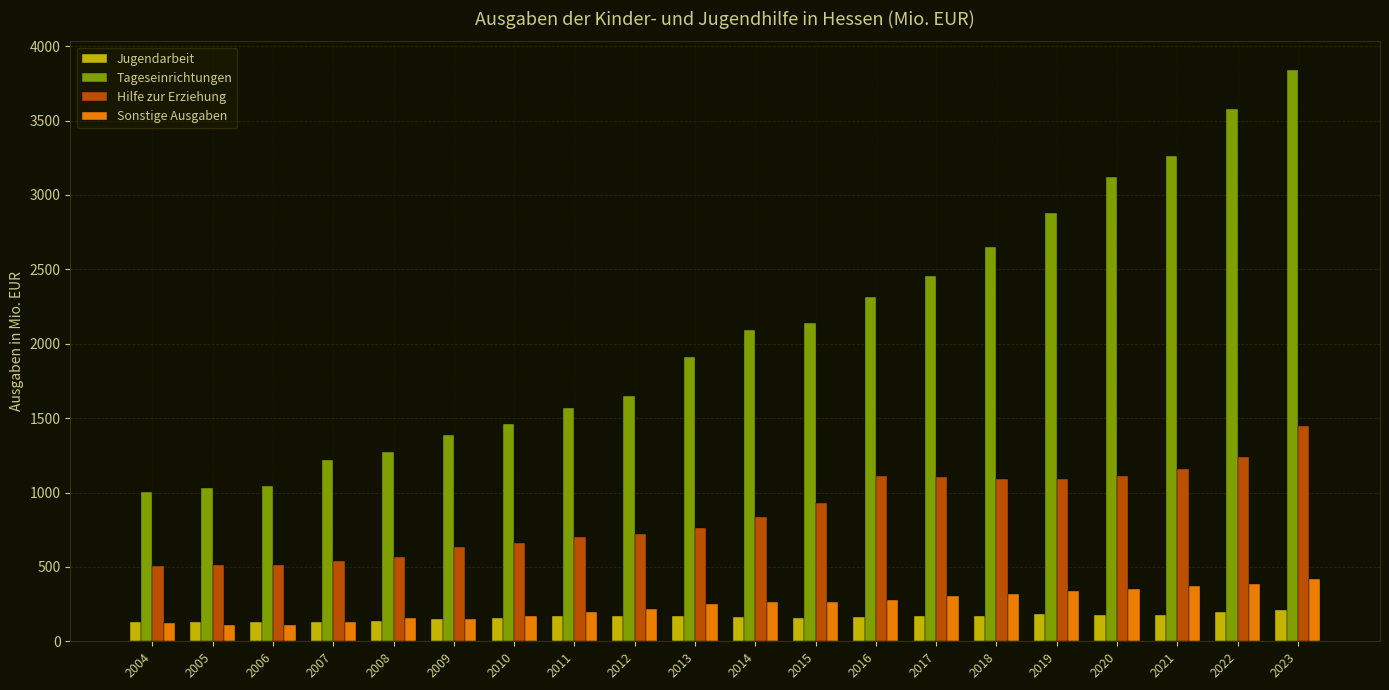

Where does the Hilfe zur Erziehung series first go above 838?

2014